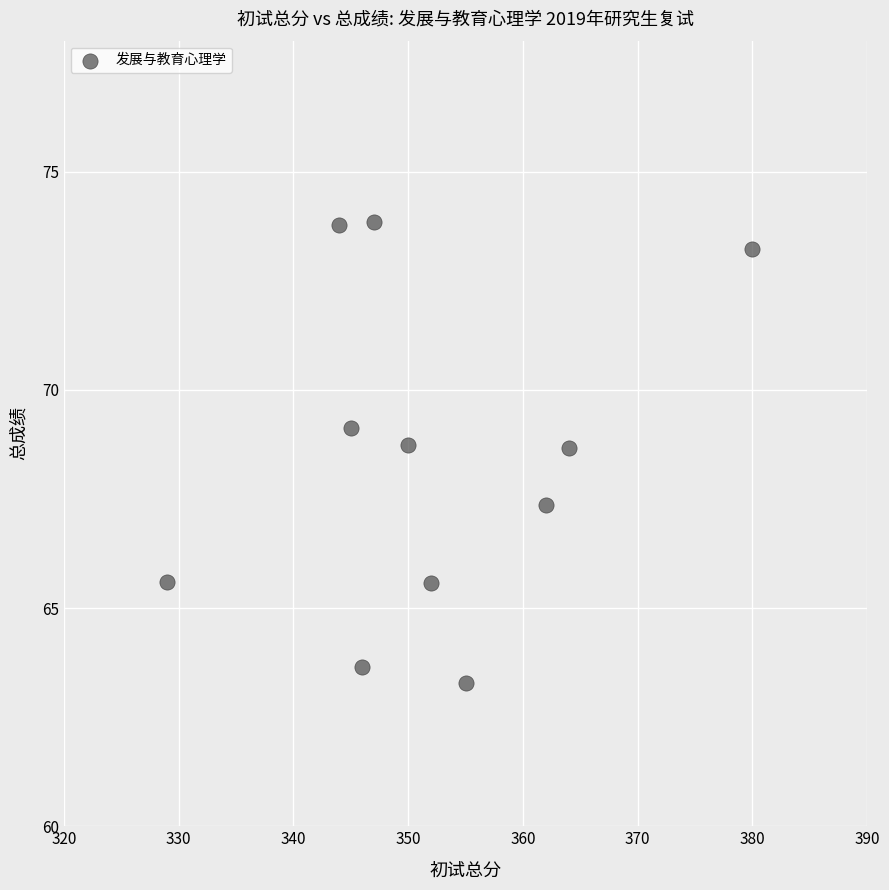

What is the range of Y values (max minus min)?

10.6